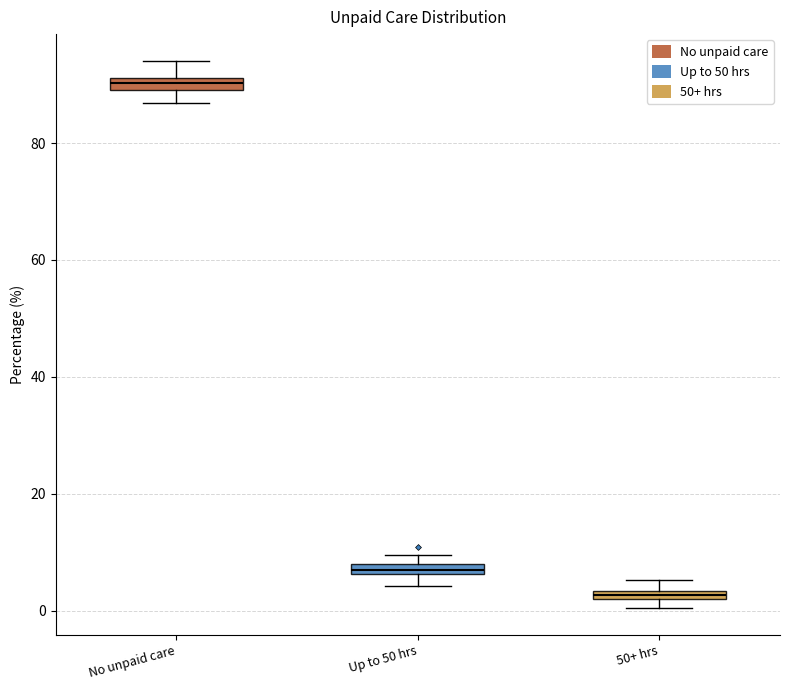

Which box has the highest median line?

No unpaid care